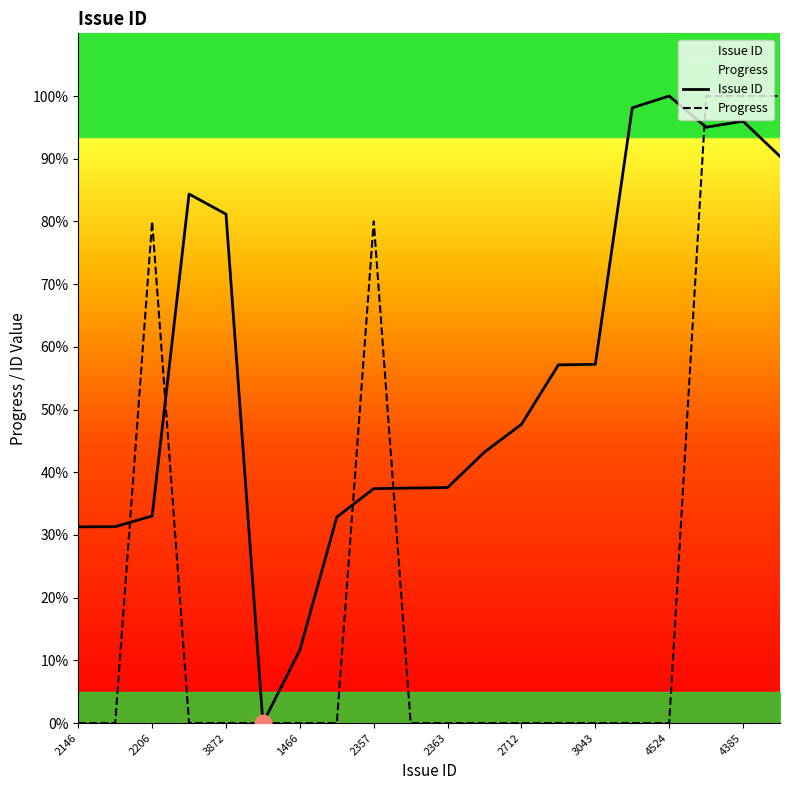

The Issue ID series shows 37.4 at 2357. True or false?

True